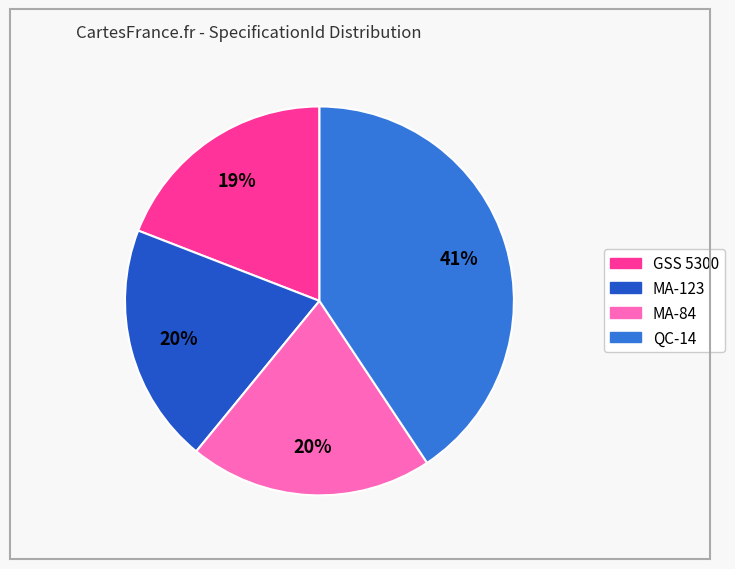

True or false: QC-14 accounts for 41% of the total.

True